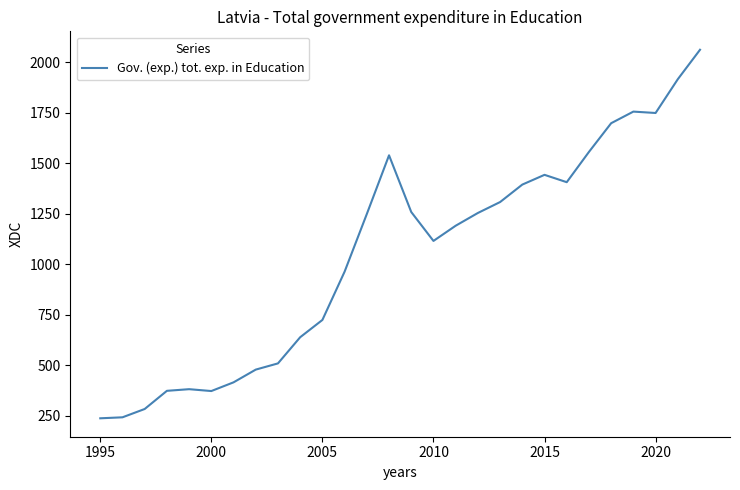

What is the maximum value shown in the chart?

2062.2